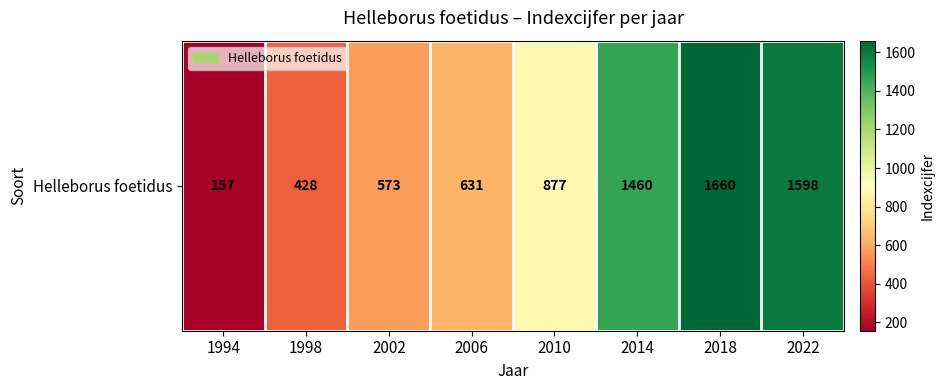

True or false: the data shows 1093 at 2006.

False